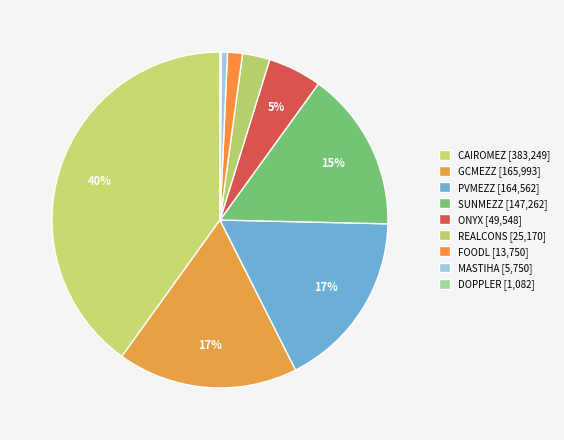

Which category has the biggest portion of the pie?

CAIROMEZ